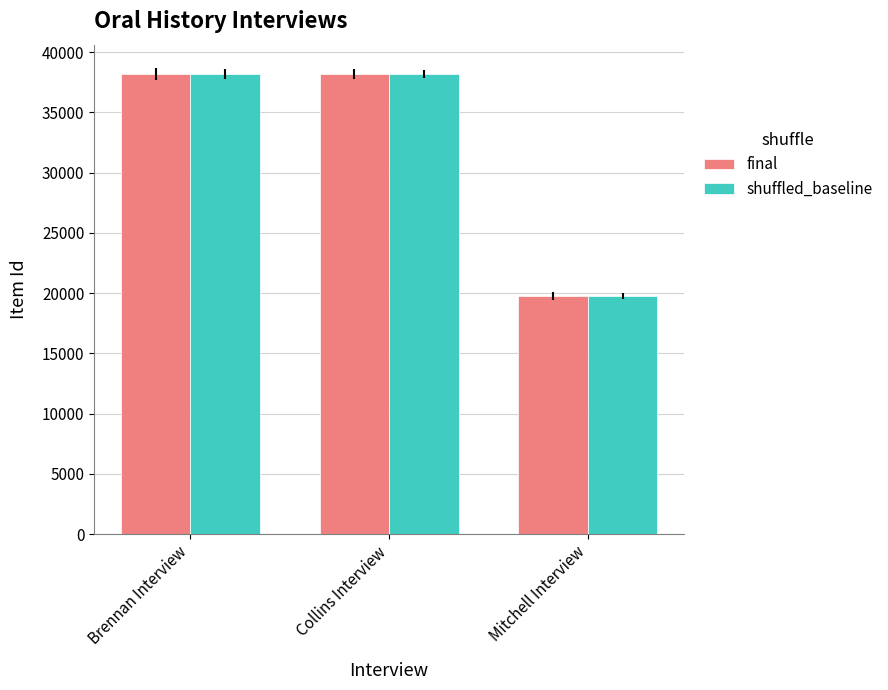

Which label corresponds to the smallest value in the chart?

Mitchell Interview